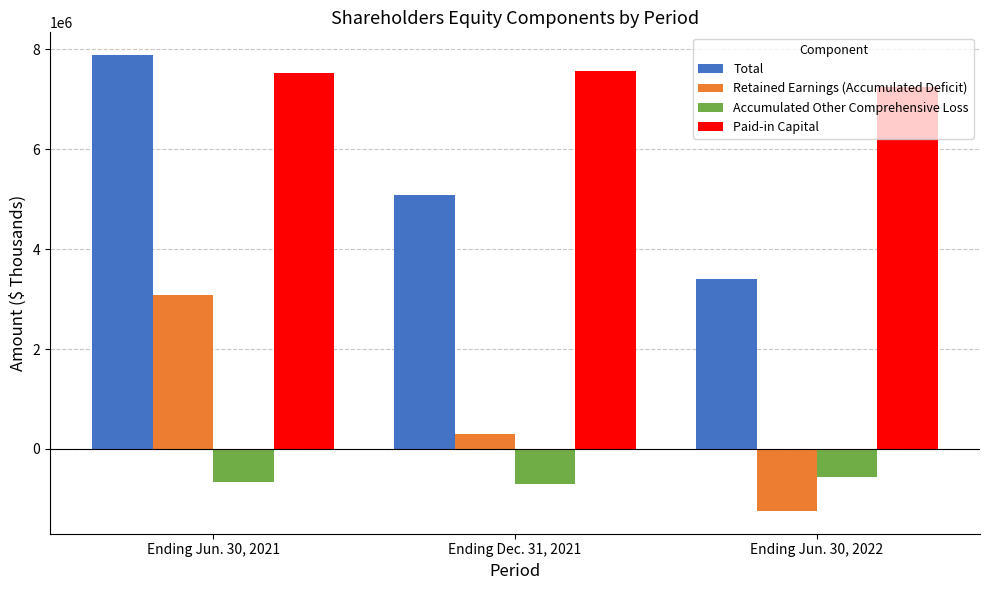

Which series changed the most between Ending Jun. 30, 2021 and Ending Dec. 31, 2021?

Total